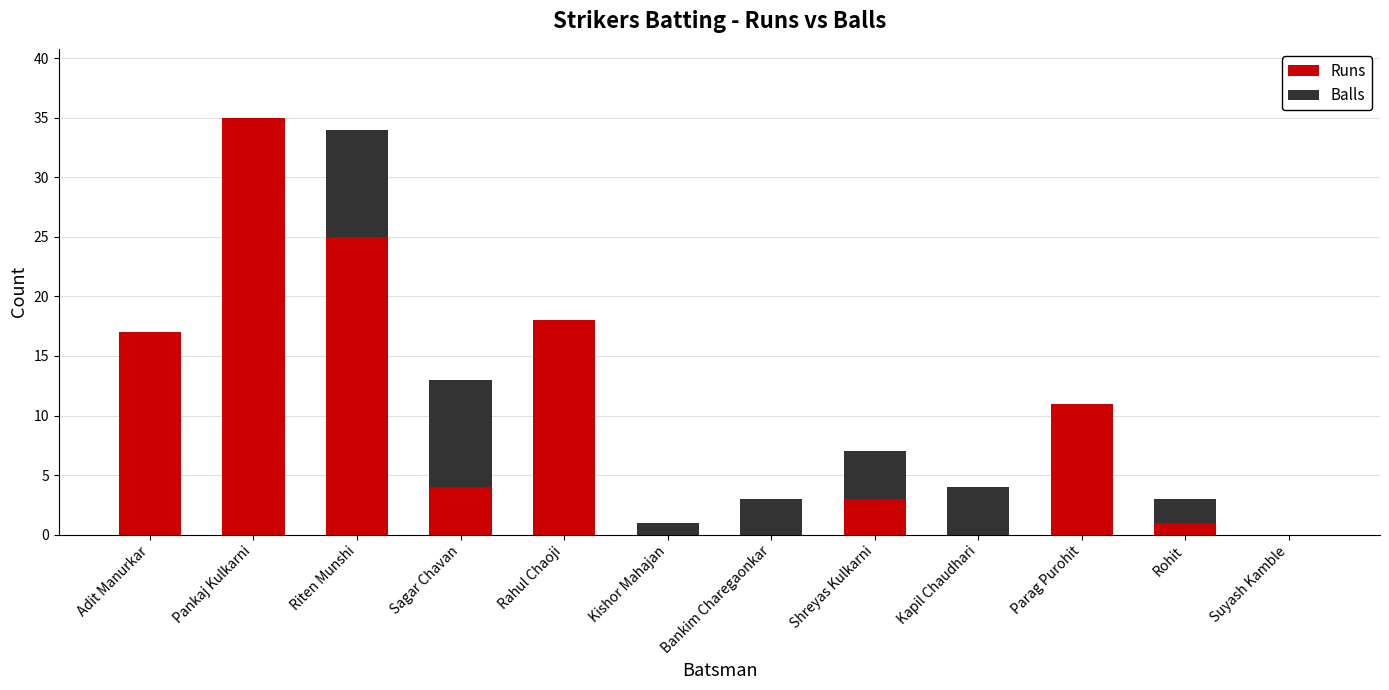

The value of Runs at Shreyas Kulkarni is 1. True or false?

False